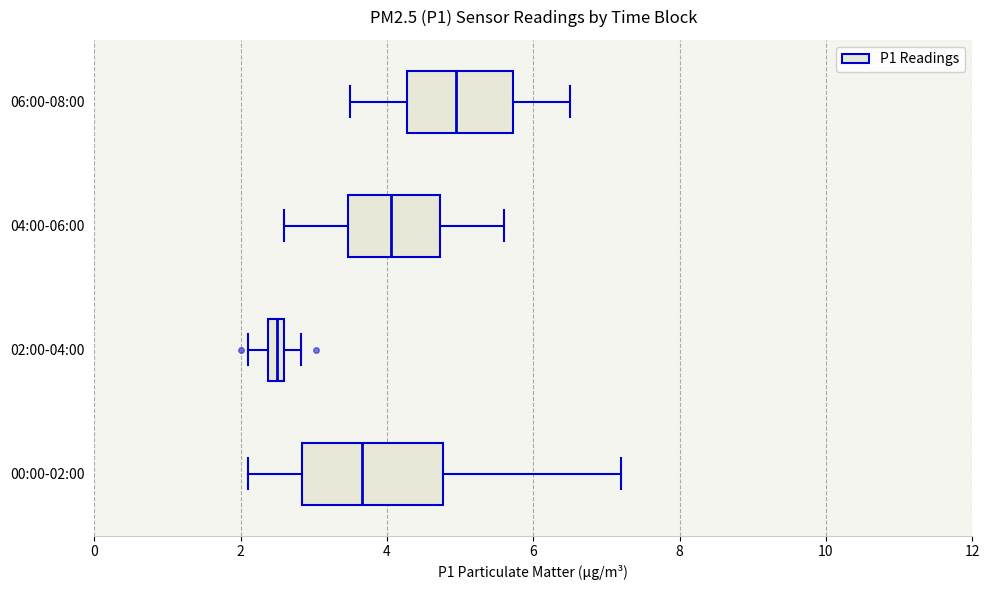

Comparing the boxes themselves (not the whiskers), which one is the widest?

00:00-02:00